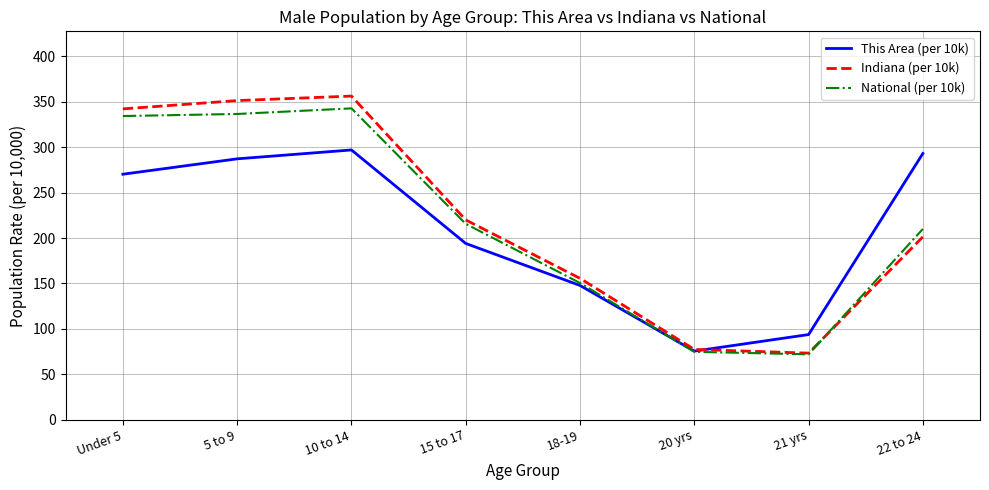

Rank the categories by This Area (per 10k) value from lowest to highest.

20 yrs, 21 yrs, 18-19, 15 to 17, Under 5, 5 to 9, 22 to 24, 10 to 14